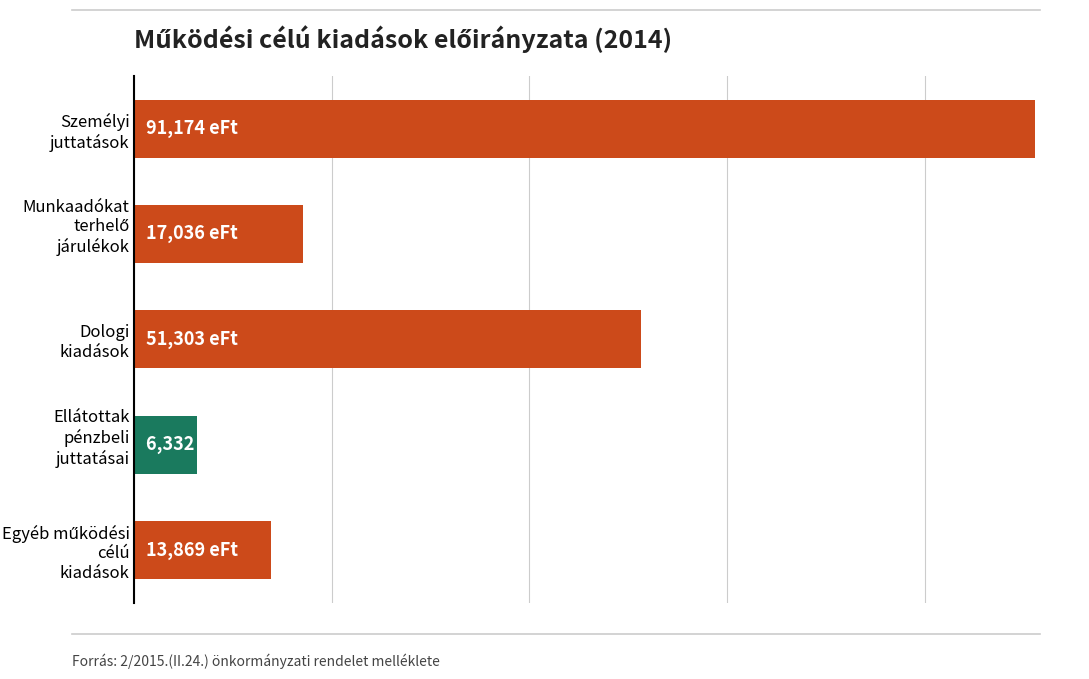

Does the chart contain any negative values?

No